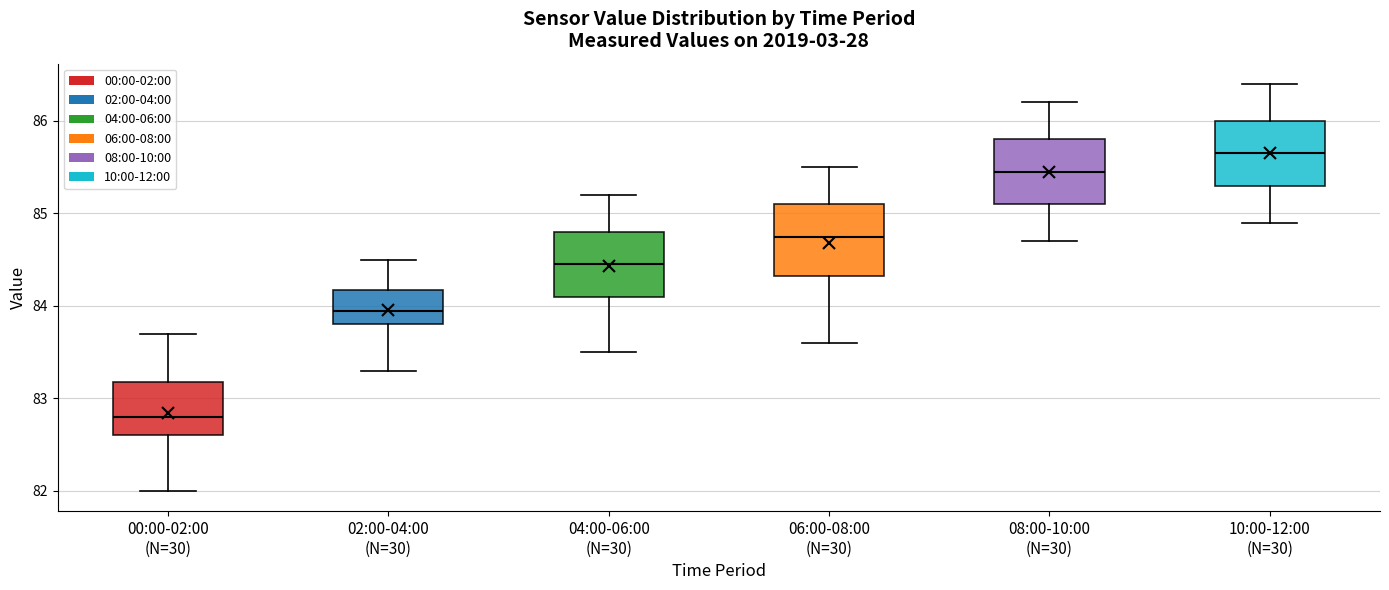

Which box has the highest median line?

10:00-12:00 (N=30)